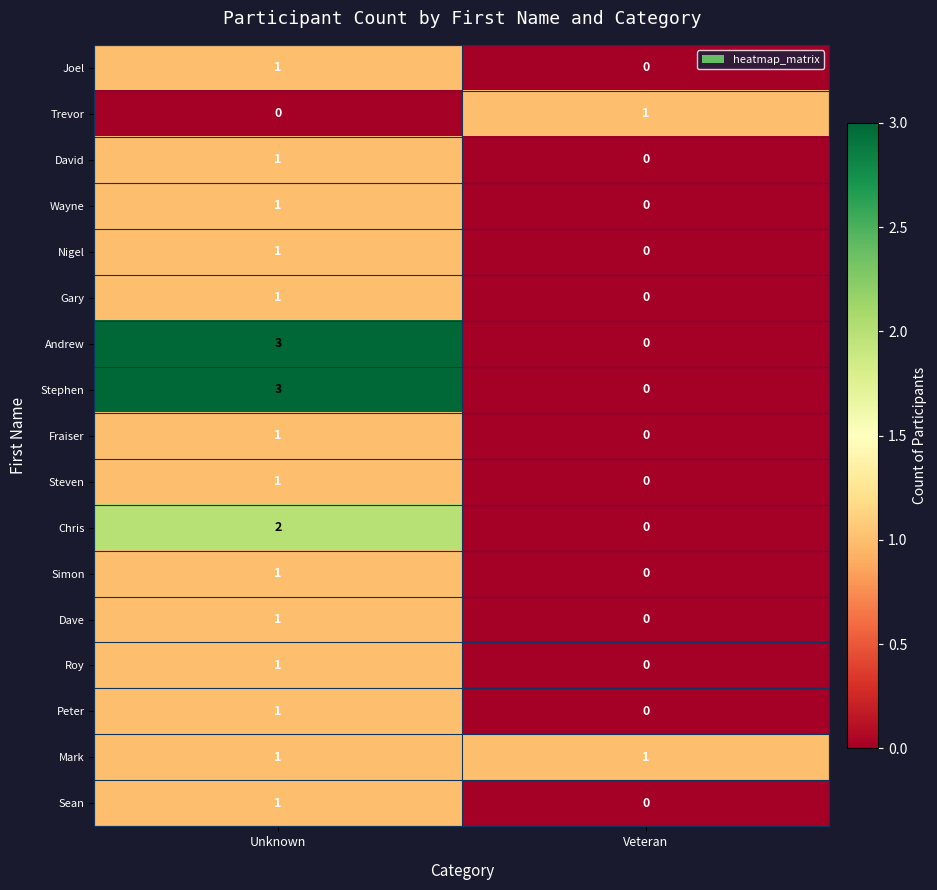

How many distinct data groups are displayed?

17